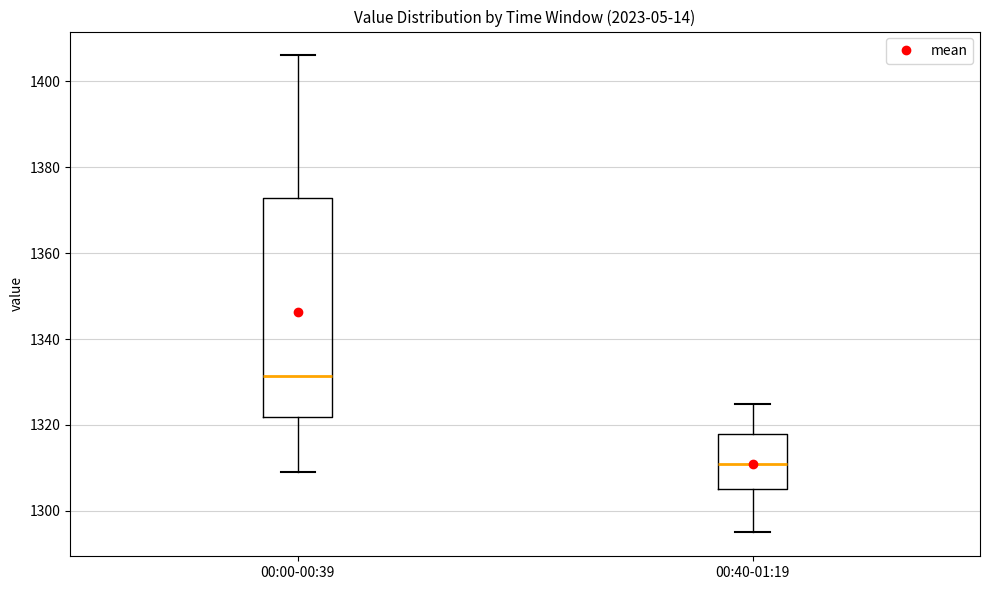

Which box has the highest median line?

00:00-00:39